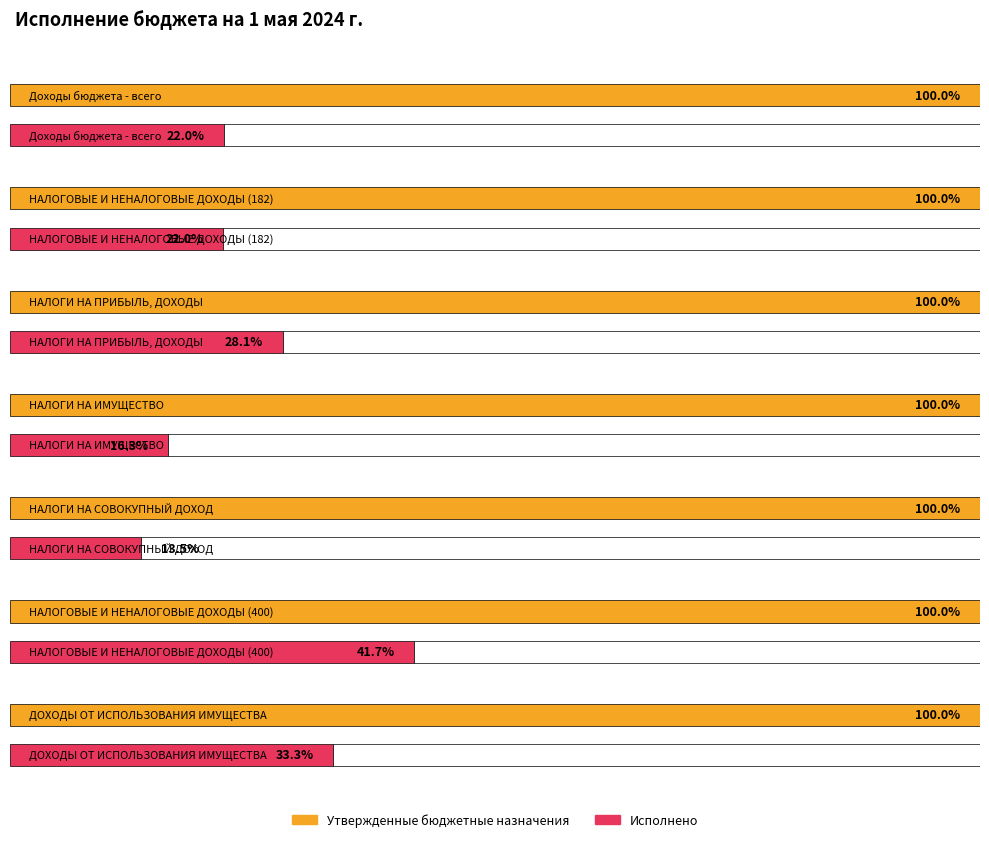

The value of Утвержденные бюджетные назначения at НАЛОГИ НА ИМУЩЕСТВО is 30035109.5. True or false?

False